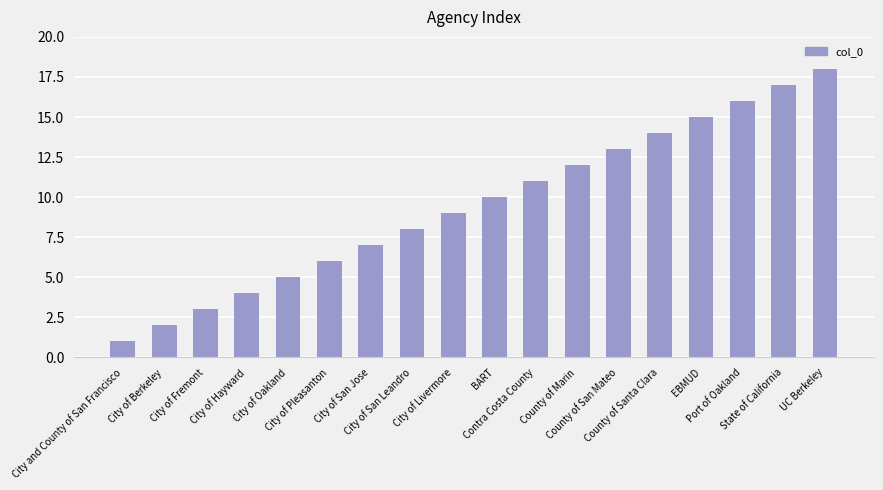

What is the change in value from City of Pleasanton to City of Livermore?

+3